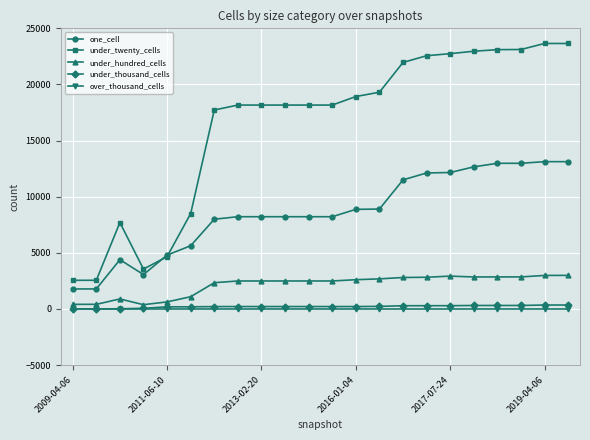

True or false: under_thousand_cells and one_cell cross at least once.

False